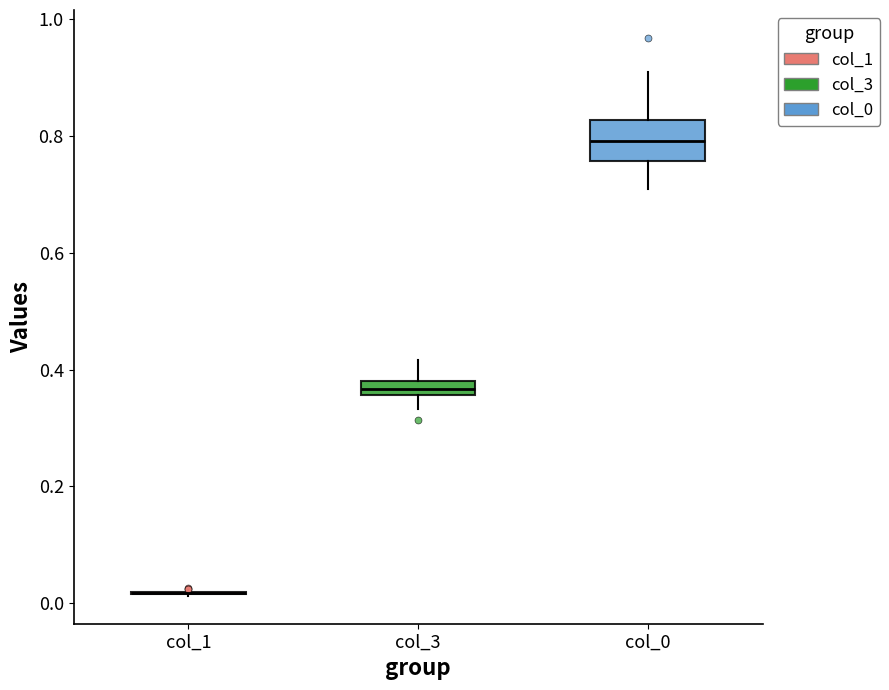

Comparing the boxes themselves (not the whiskers), which one is the tallest?

col_0